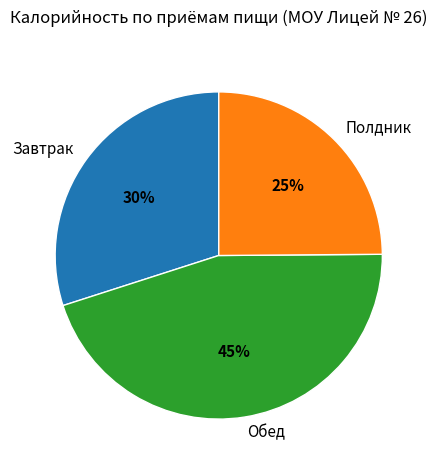

Rank the categories by value from lowest to highest.

Полдник, Завтрак, Обед